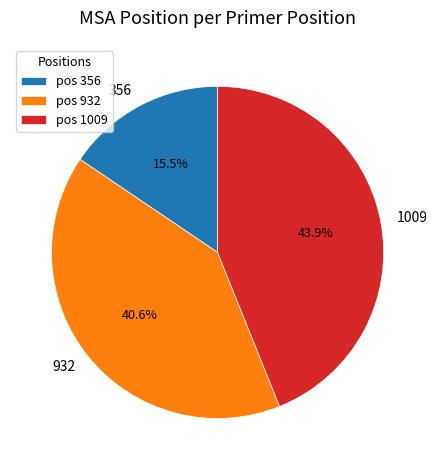

What percentage is the 932 slice, to the nearest percent?

41%